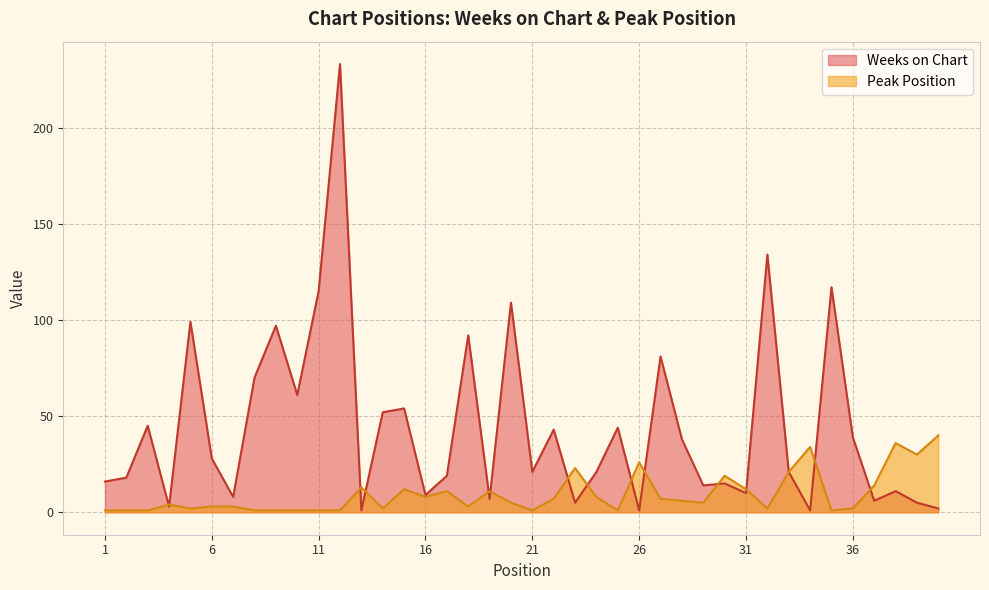

Reading left to right, what are all the values shown in this chart?

Weeks on Chart: 1=16	2=18	3=45	4=3	5=99	6=28	7=8	8=70	9=97	10=61	11=115	12=233	13=1	14=52	15=54	16=9	17=19	18=92	19=7	20=109	21=21	22=43	23=5	24=21	25=44	26=1	27=81	28=38	29=14	30=15	31=10	32=134	33=21	34=1	35=117	36=39	37=6	38=11	39=5	40=2
Peak Position: 1=1	2=1	3=1	4=4	5=2	6=3	7=3	8=1	9=1	10=1	11=1	12=1	13=13	14=2	15=12	16=8	17=11	18=3	19=11	20=5	21=1	22=7	23=23	24=8	25=1	26=26	27=7	28=6	29=5	30=19	31=12	32=2	33=21	34=34	35=1	36=2	37=14	38=36	39=30	40=40